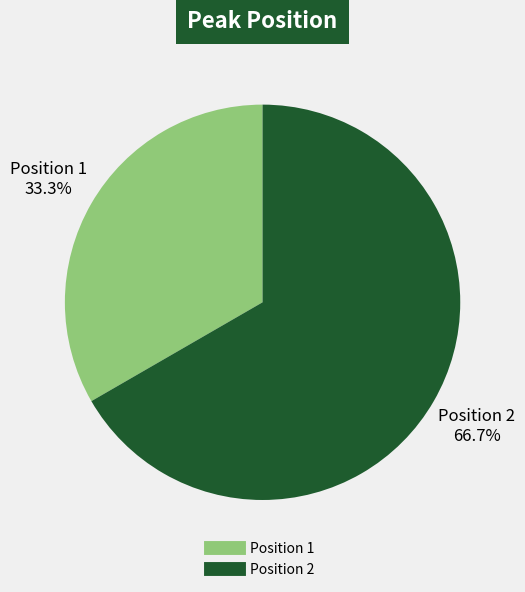

Does any single category account for the majority?

Yes